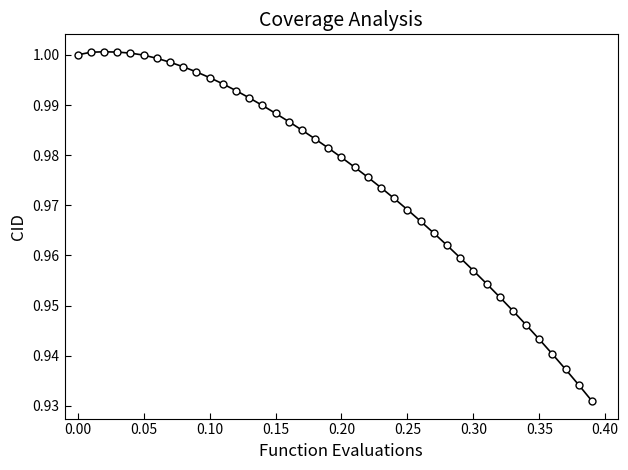

True or false: the data has more than 0 interior local peaks.

True